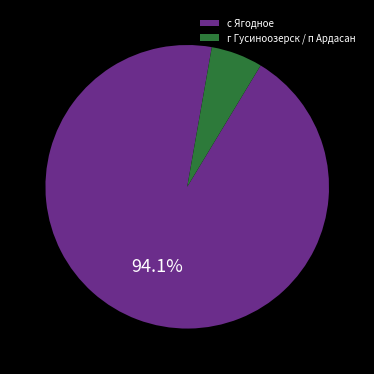

Count the number of slices in the pie.

2